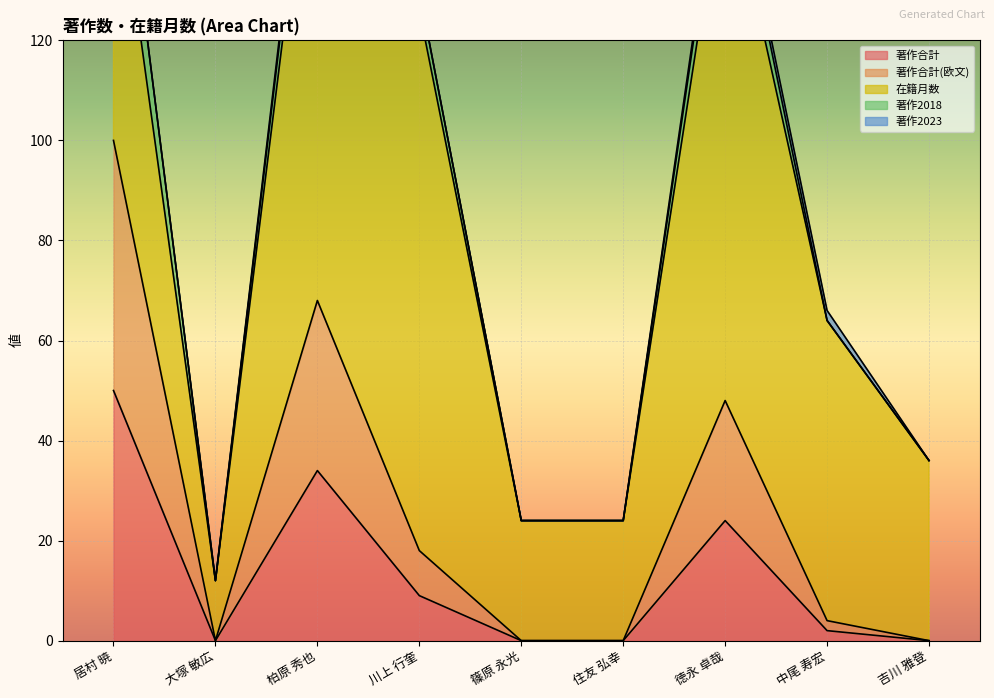

Is it true that 著作合計 equals 5 at 徳永 卓哉?

False